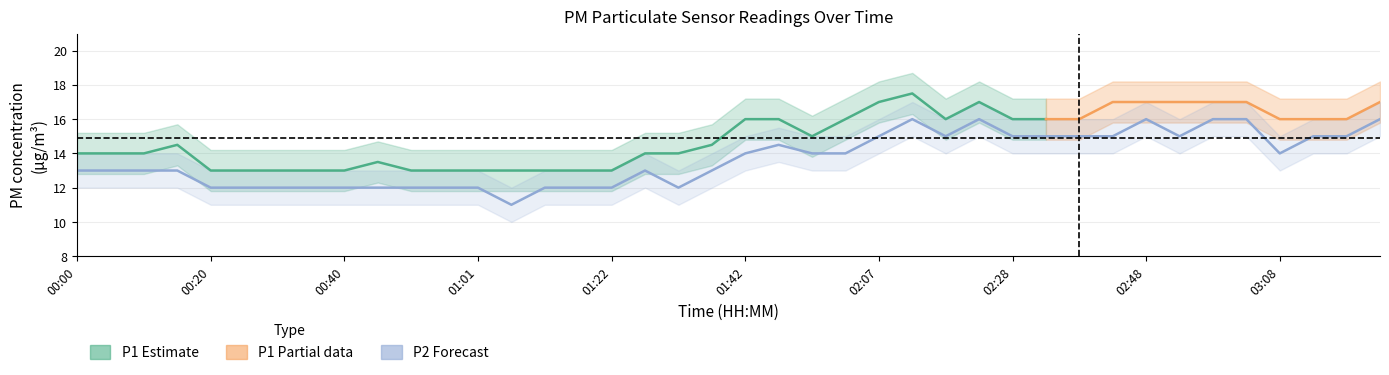

Count the values in the range 12 to 15.

33